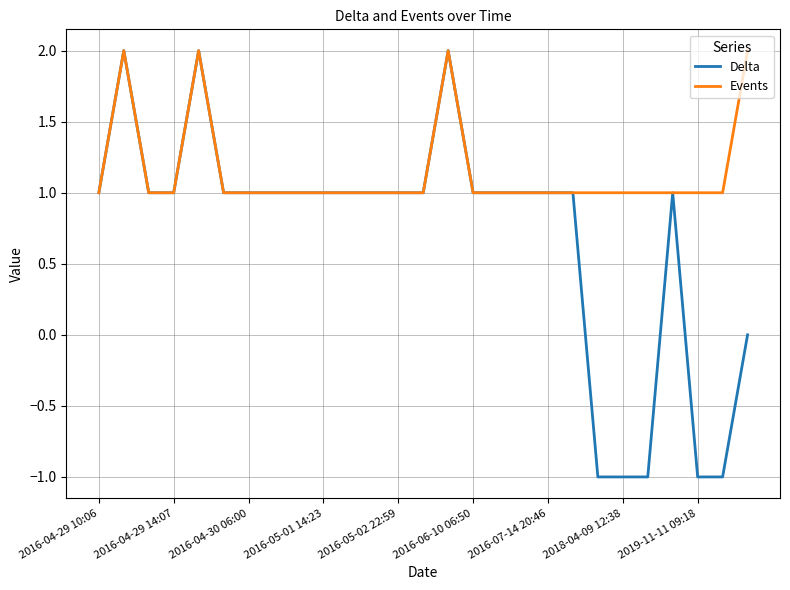

Which series has the largest total across all categories?

Events